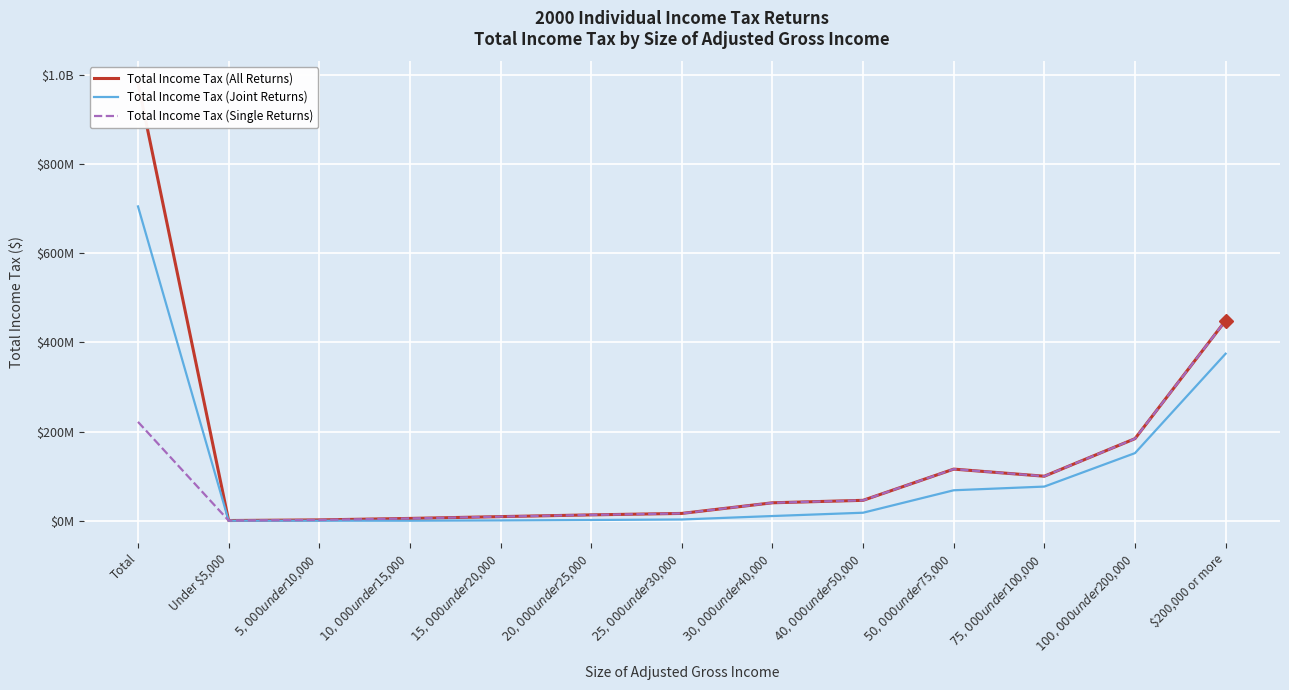

Where is Total Income Tax (Joint Returns) nearest to the value 352364300?

$200,000 or more